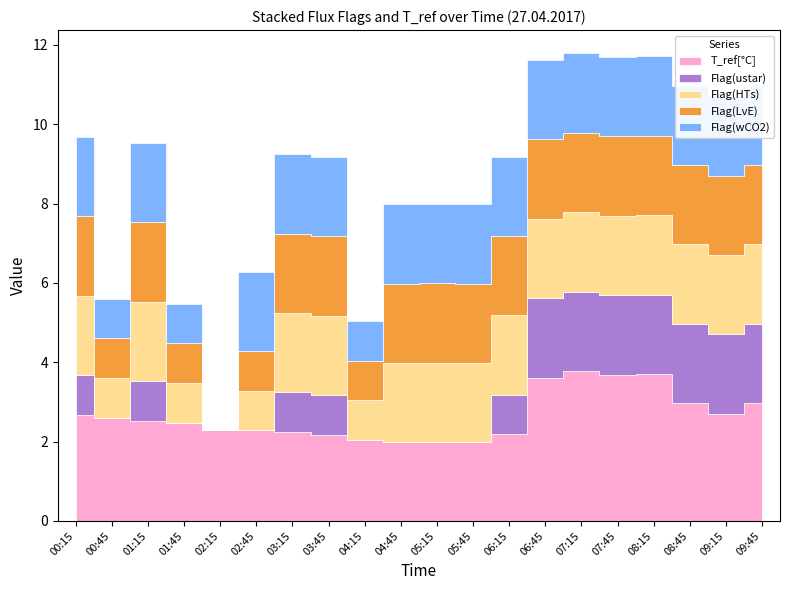

What are all the series names shown in the legend?

T_ref[°C], Flag(ustar), Flag(HTs), Flag(LvE), Flag(wCO2)